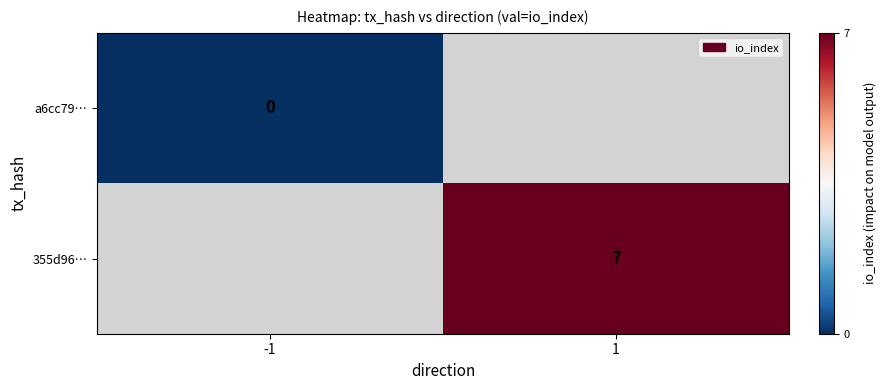

What is the maximum value shown in the chart?

7.0